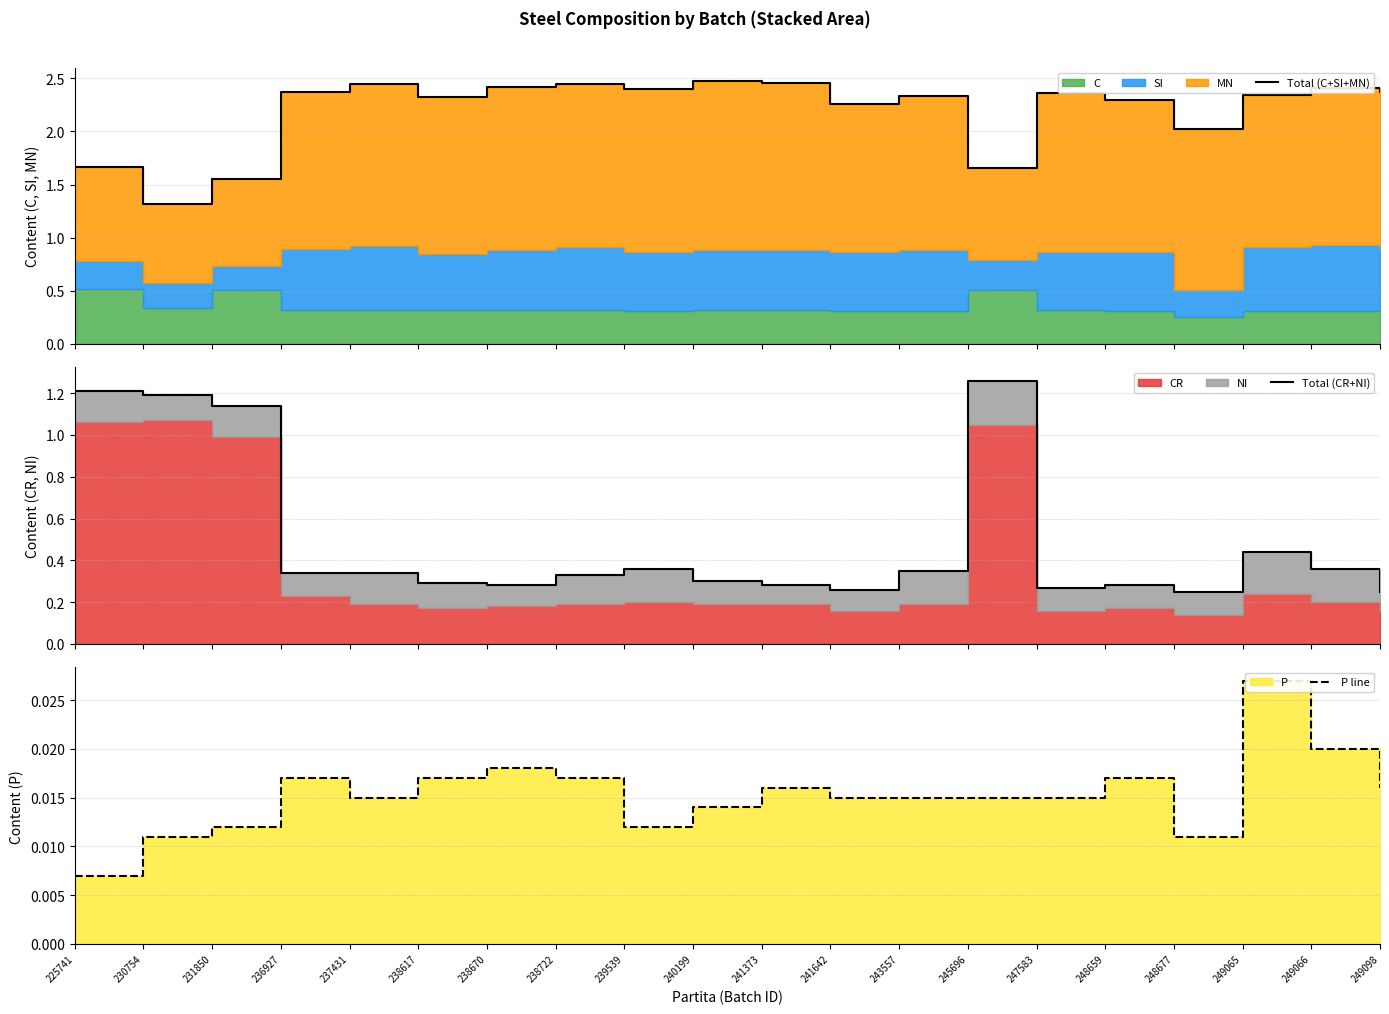

True or false: P line and Total (C+SI+MN) intersect in this chart.

False